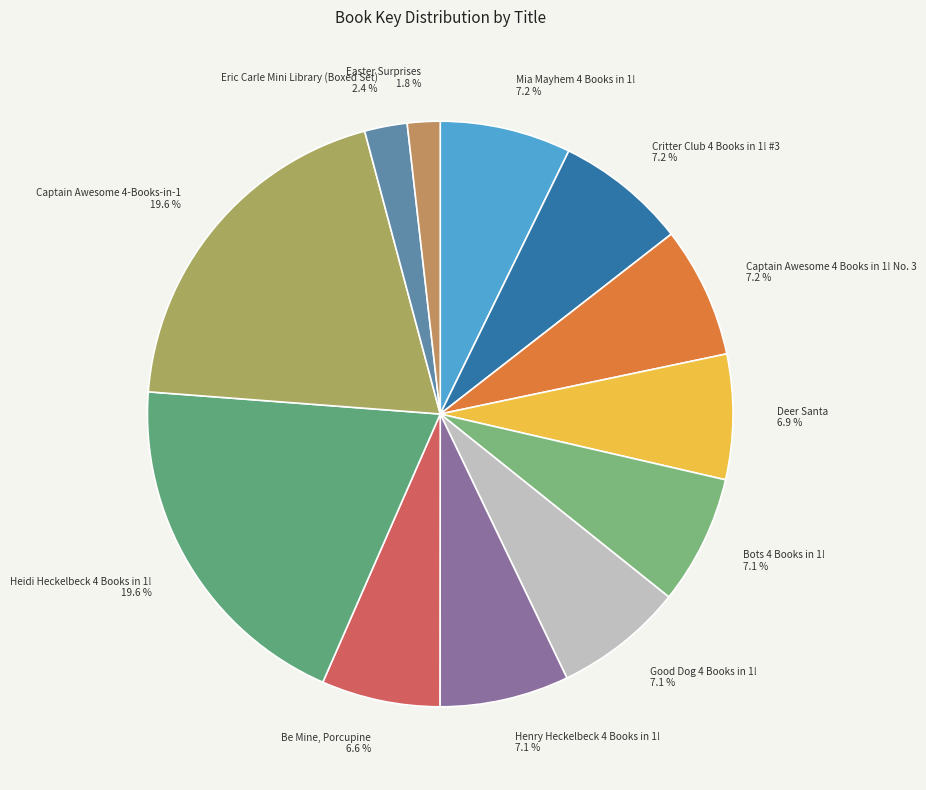

Combined, do Critter Club 4 Books in 1! #3 and Heidi Heckelbeck 4 Books in 1! account for over 50%?

No